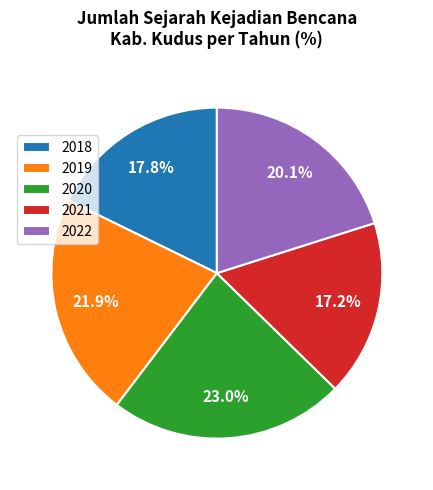

Does 2021 represent more than half of the total?

No